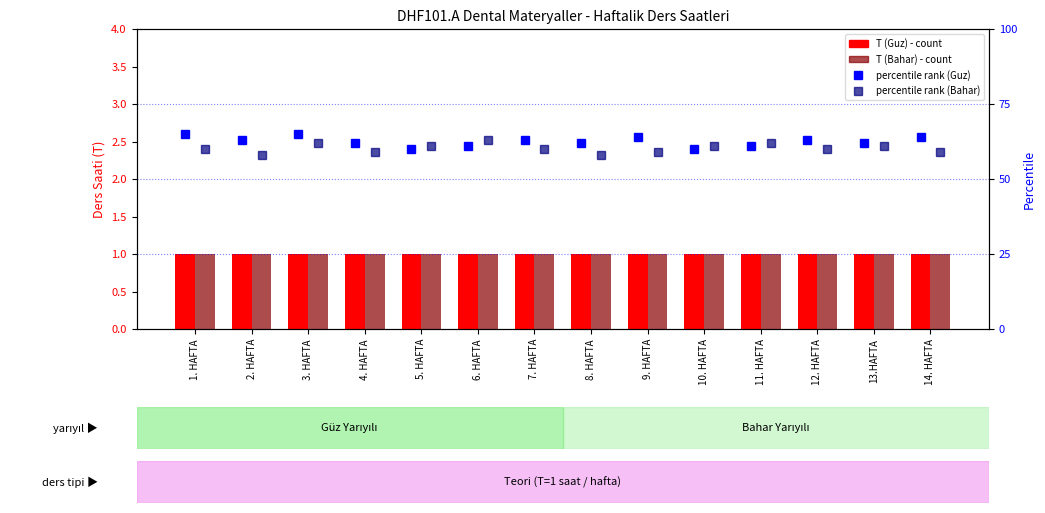

At which category does the chart reach its peak across all series?

1. HAFTA